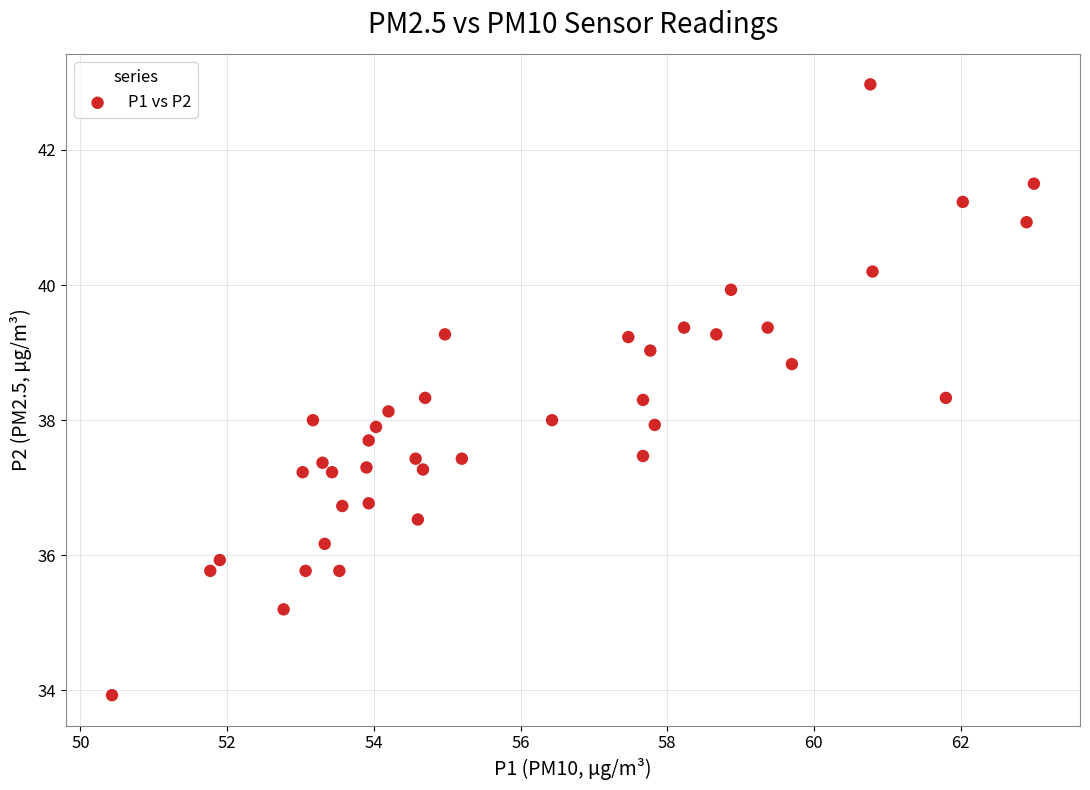

What is the range of X values (max minus min)?

12.6